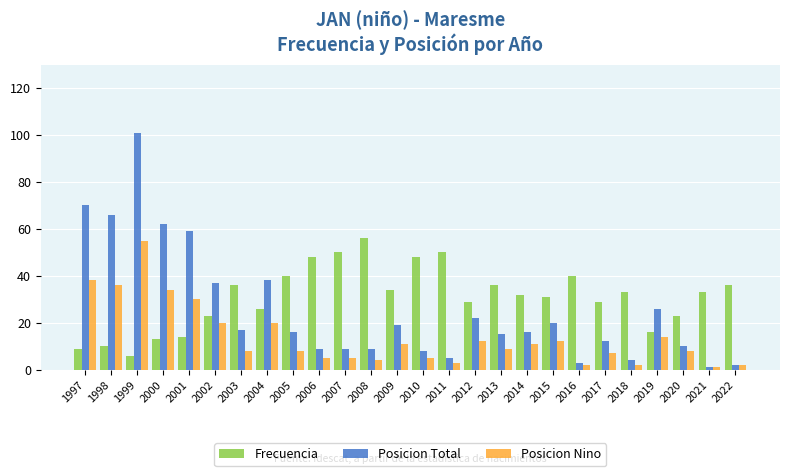

What is the difference between the Posicion Nino values at 2020 and 2000?

26